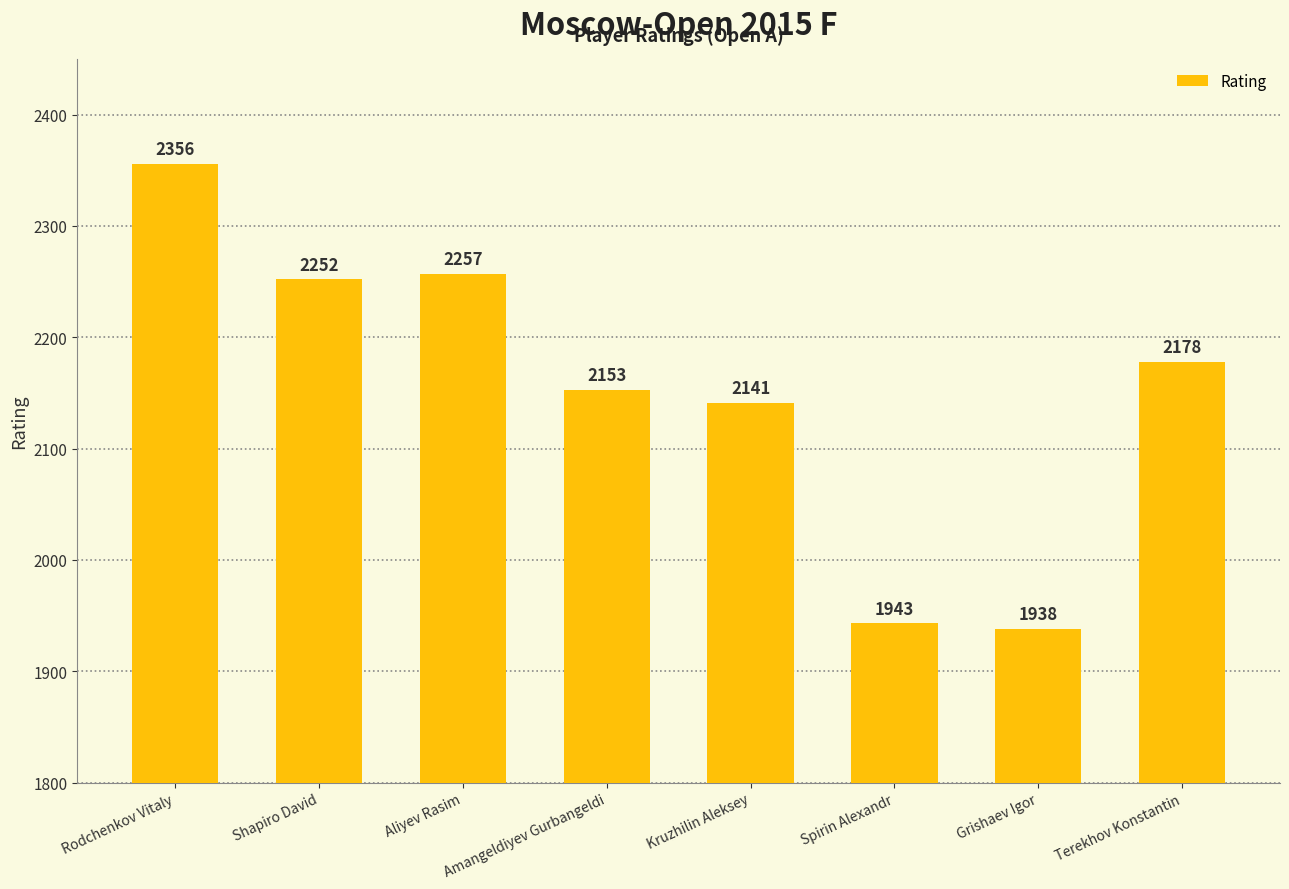

What is the ratio of the value at Shapiro David to the value at Amangeldiyev Gurbangeldi?

1.0